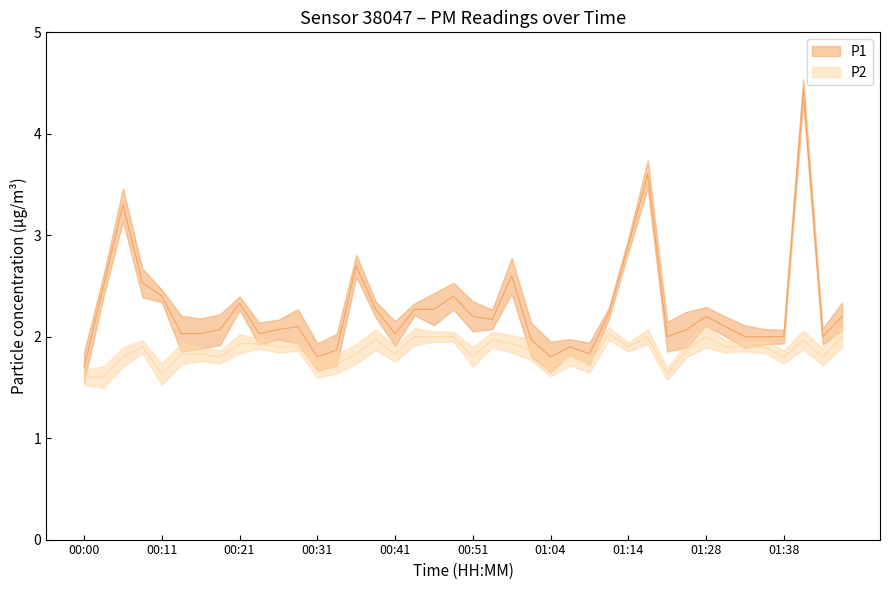

In P2, how many points are lower than both neighbors (excluding endpoints)?

11